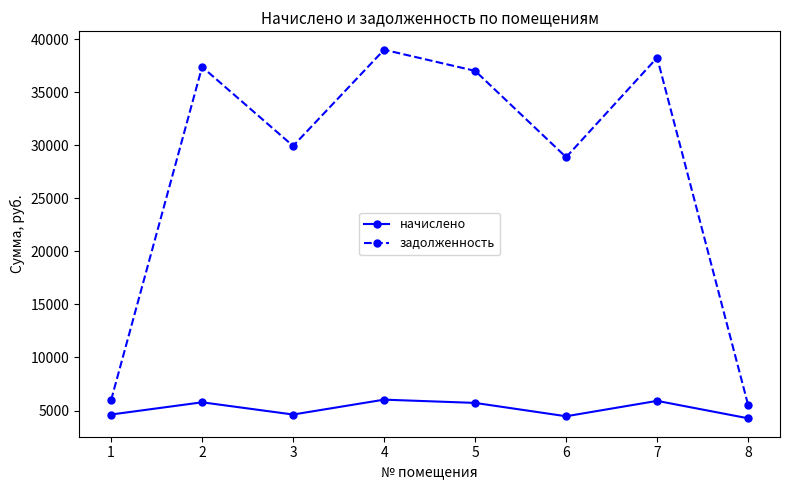

How many categories are shown in the chart?

8